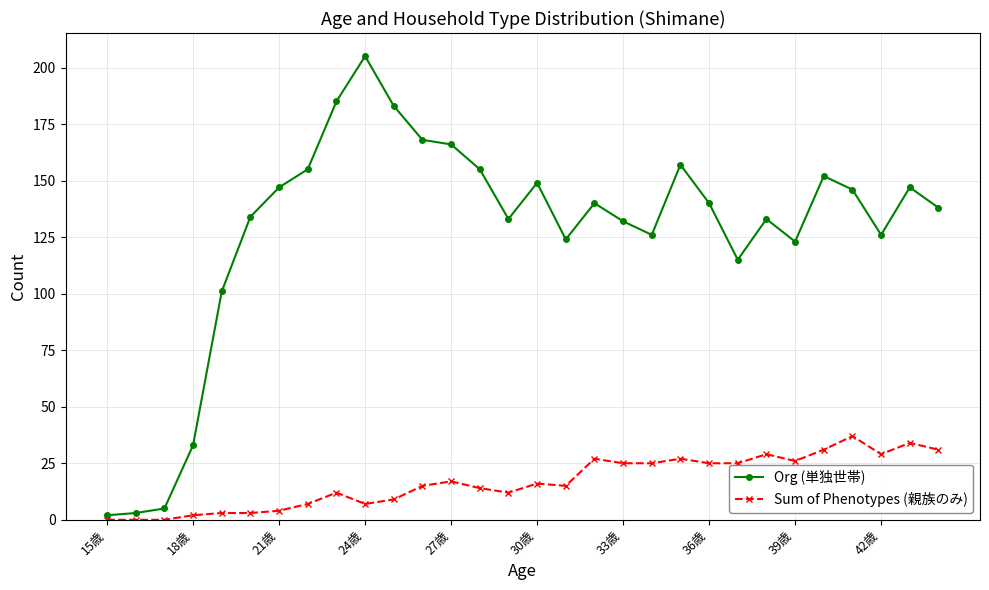

True or false: Sum of Phenotypes (親族のみ) has more than 1 points higher than both neighbors.

True